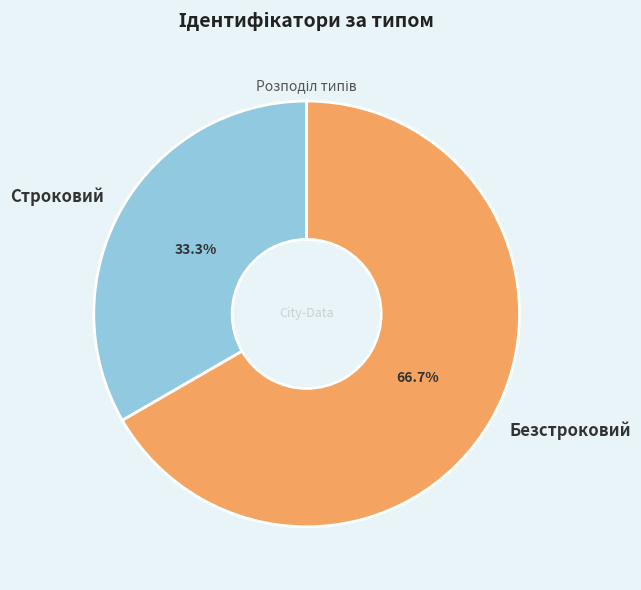

Which has a higher value, Безстроковий or Строковий?

Безстроковий